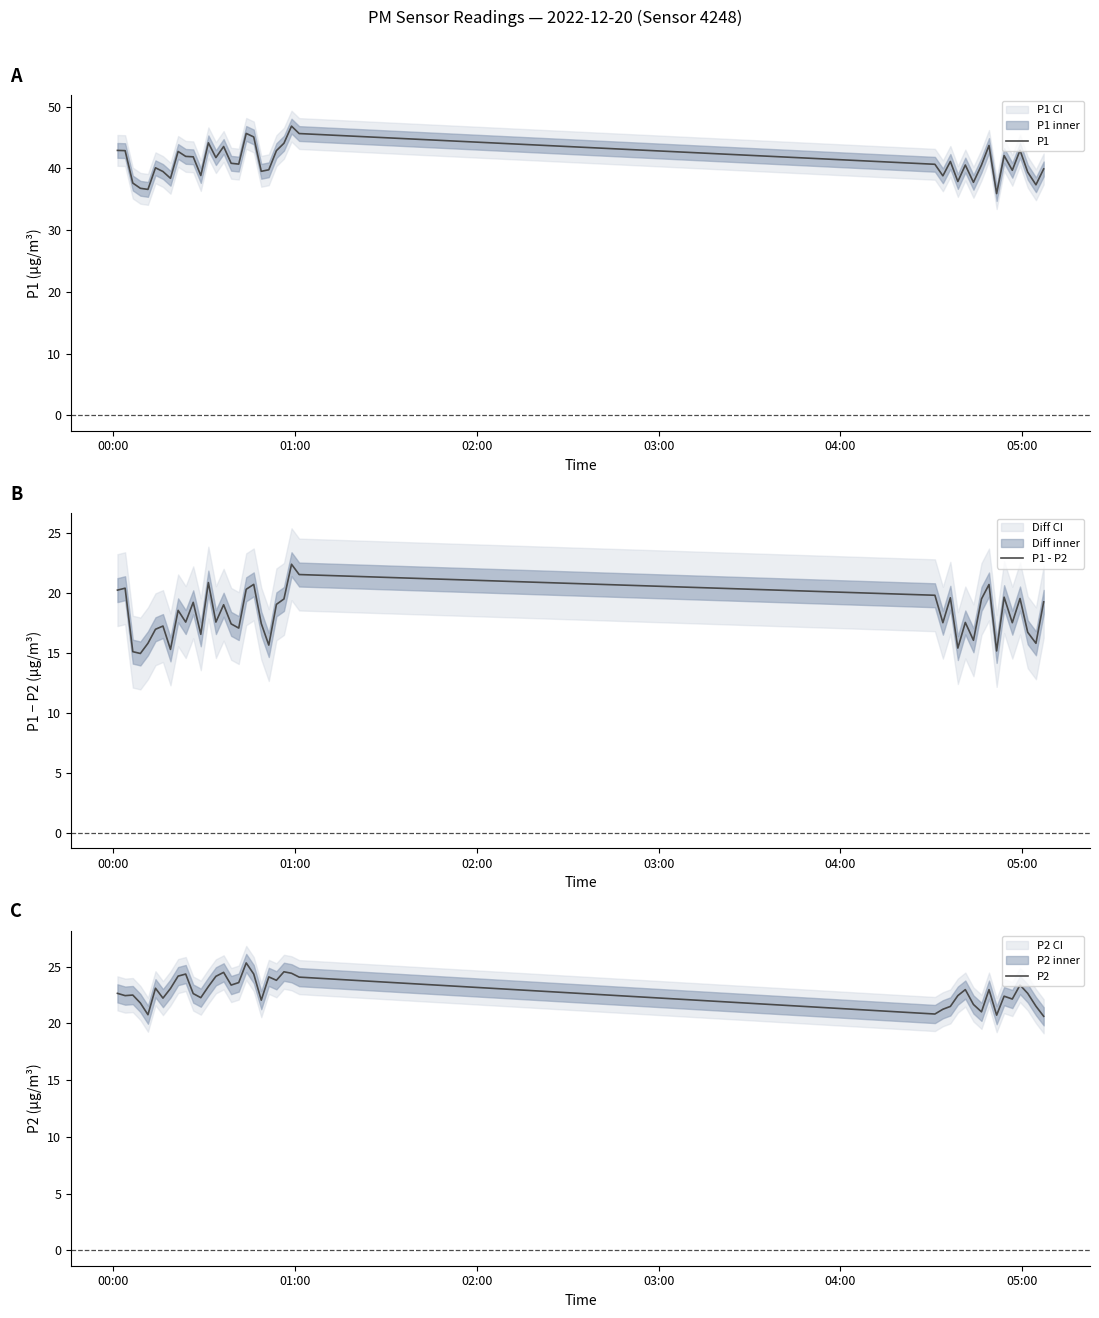

True or false: P1 - P2 and P1 cross at least once.

False